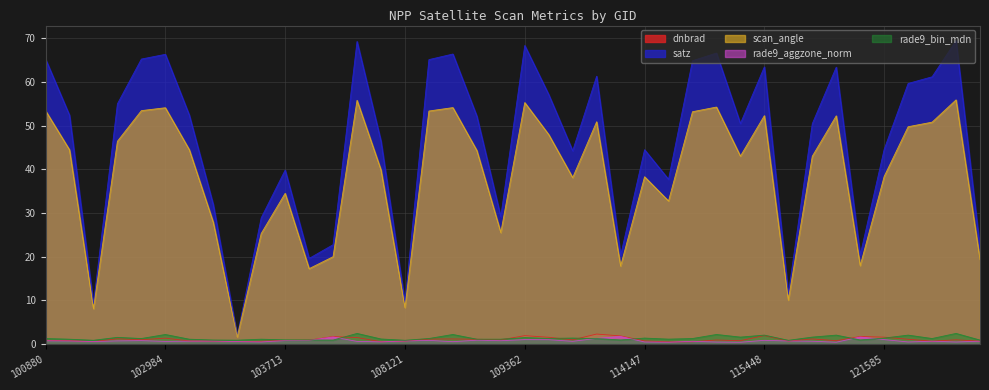

At which category does scan_angle reach its first local peak?

102984